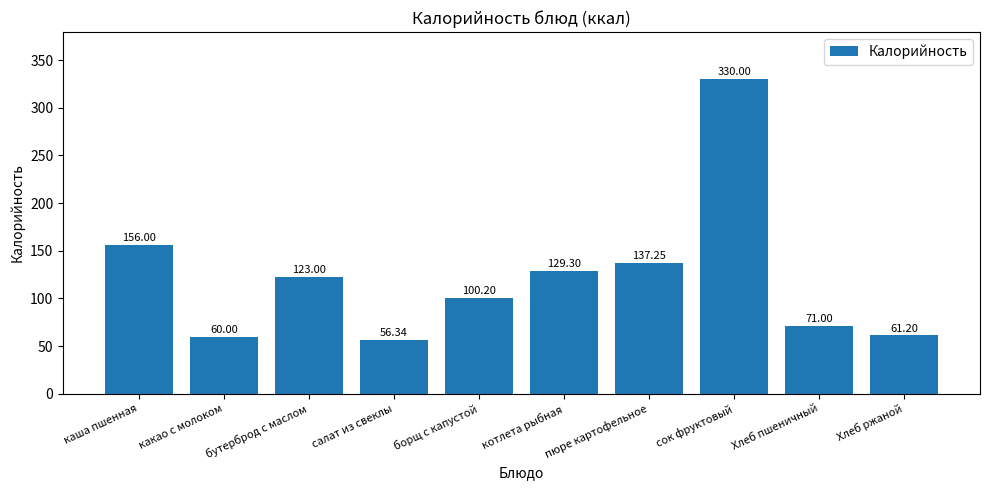

What is the change in value from Хлеб пшеничный to Хлеб ржаной?

-9.8